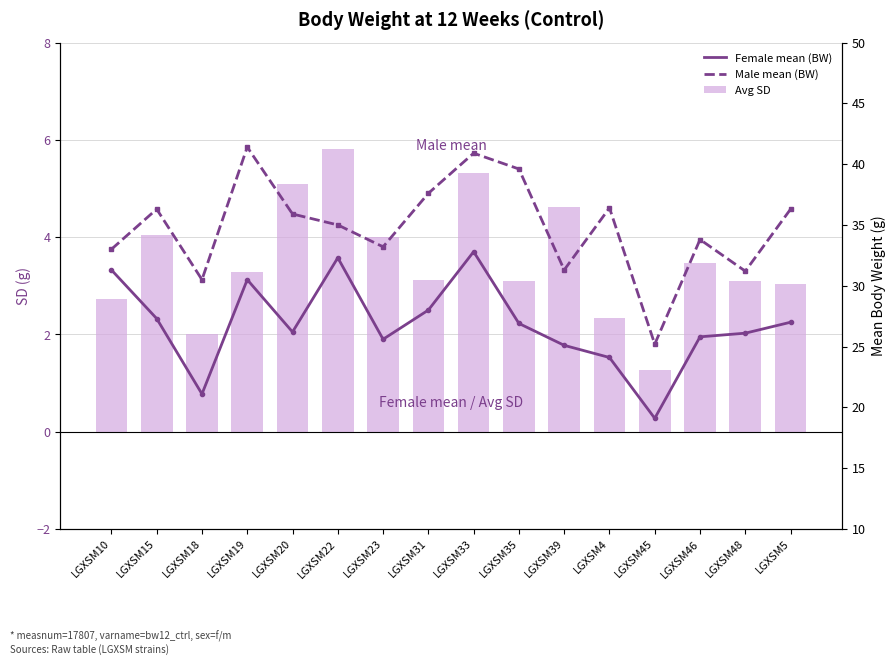

At which category is the sum across all series the highest?

LGXSM33